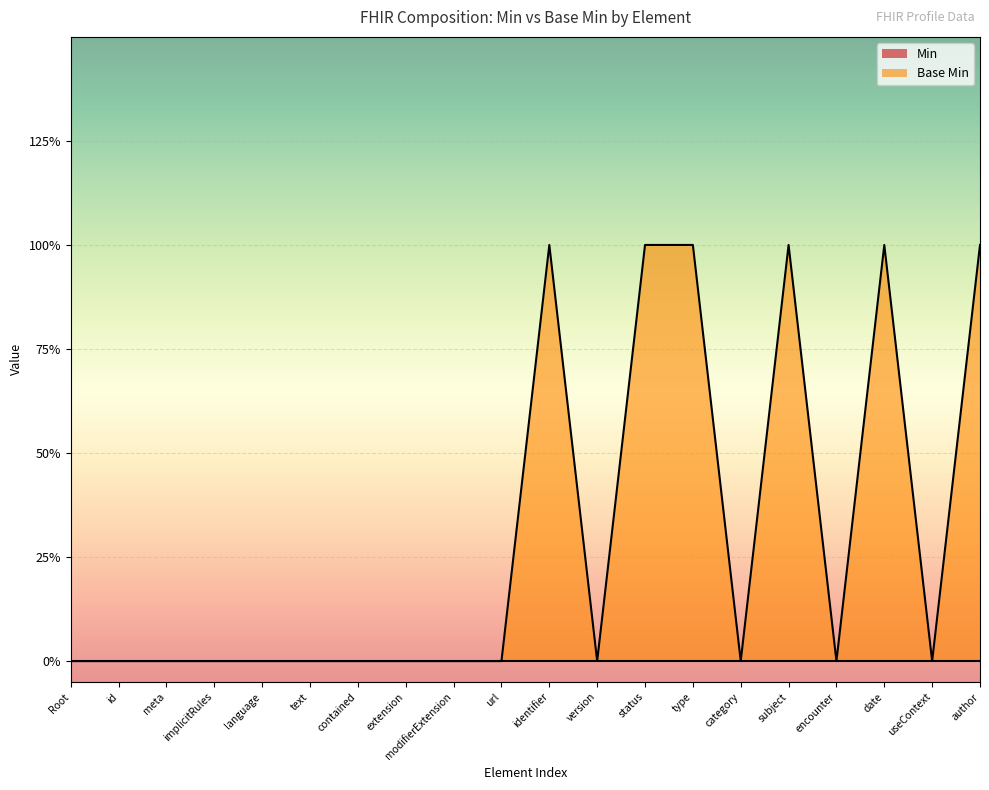

Rank the categories by value from lowest to highest.

Root, id, meta, implicitRules, language, text, contained, extension, modifierExtension, url, version, category, encounter, useContext, identifier, status, type, subject, date, author